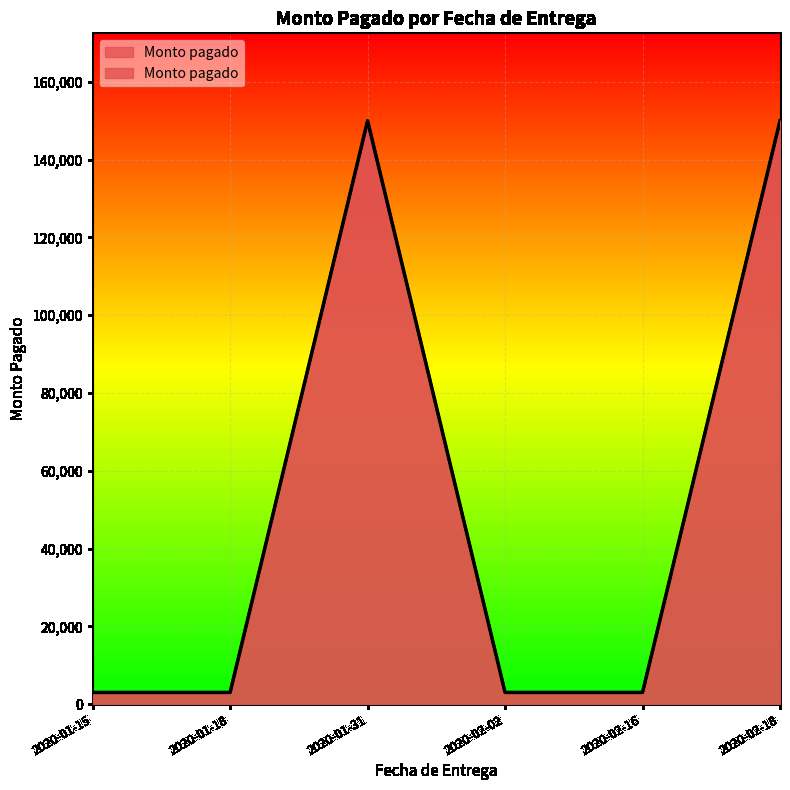

The value at 2020-02-18 is 150000. True or false?

True